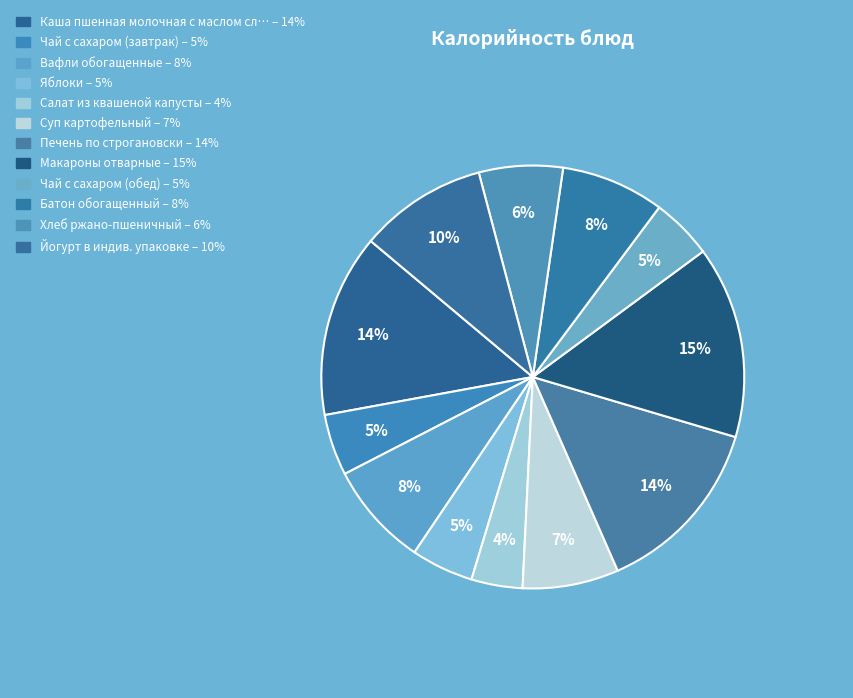

How many slices are in this pie chart?

12